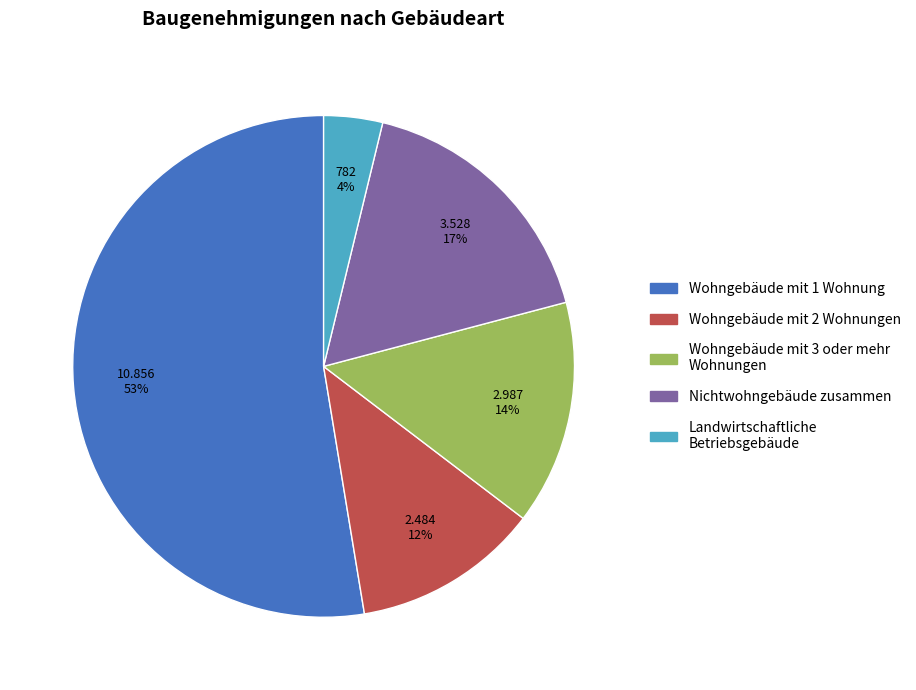

What percentage is the Wohngebäude mit 1 Wohnung slice, to the nearest percent?

53%